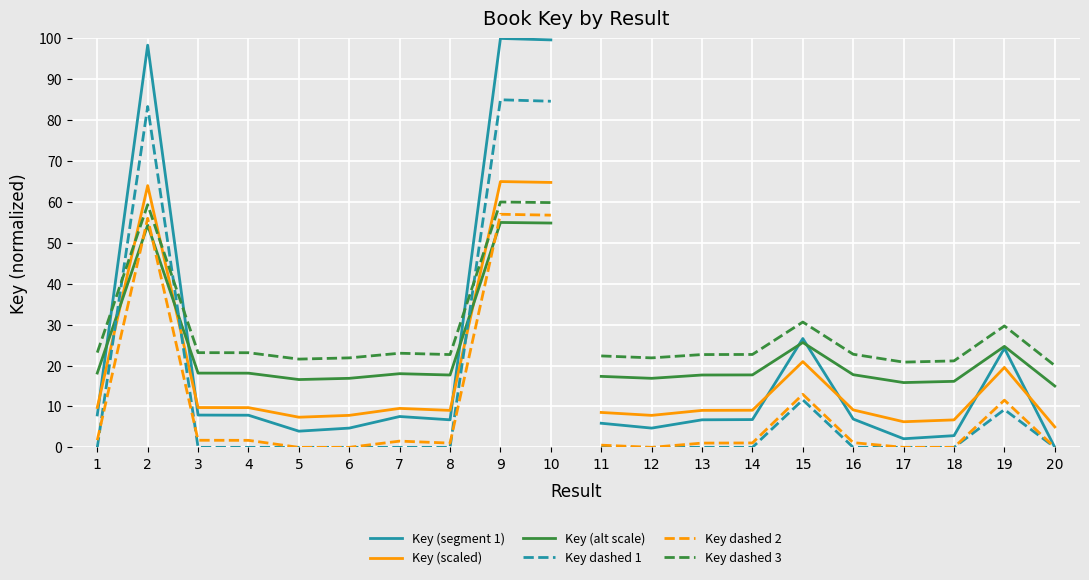

Where does the Key dashed 2 series first go above 1?

1